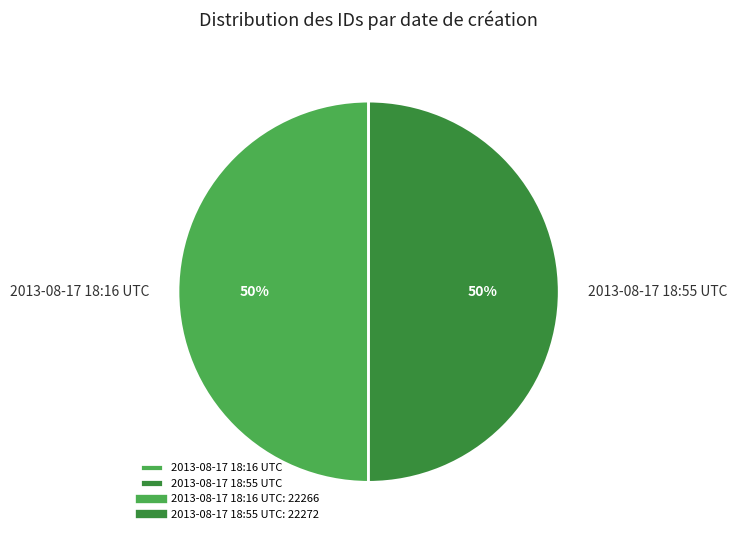

What is the ratio of the value at 2013-08-17 18:55 UTC to the value at 2013-08-17 18:16 UTC?

1.0